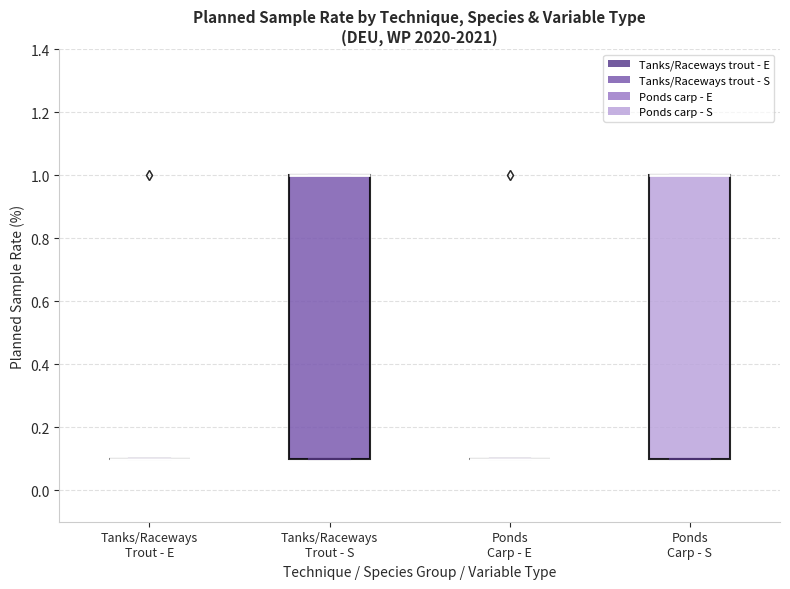

Reading left to right, read every box against the y-axis: the position of its median line, the range the box covers, and the ends of its whiskers. The values are not printed on the chart, so give them approximately, as read against the axis.

Tanks/Raceways Trout - E: box collapsed to a line at 0.1, whiskers 0.1 to 0.1
Tanks/Raceways Trout - S: median 1.0 (drawn on the box's upper edge), box 0.1 to 1.0, whiskers 0.1 to 1.0
Ponds Carp - E: box collapsed to a line at 0.1, whiskers 0.1 to 0.1
Ponds Carp - S: median 1.0 (drawn on the box's upper edge), box 0.1 to 1.0, whiskers 0.1 to 1.0